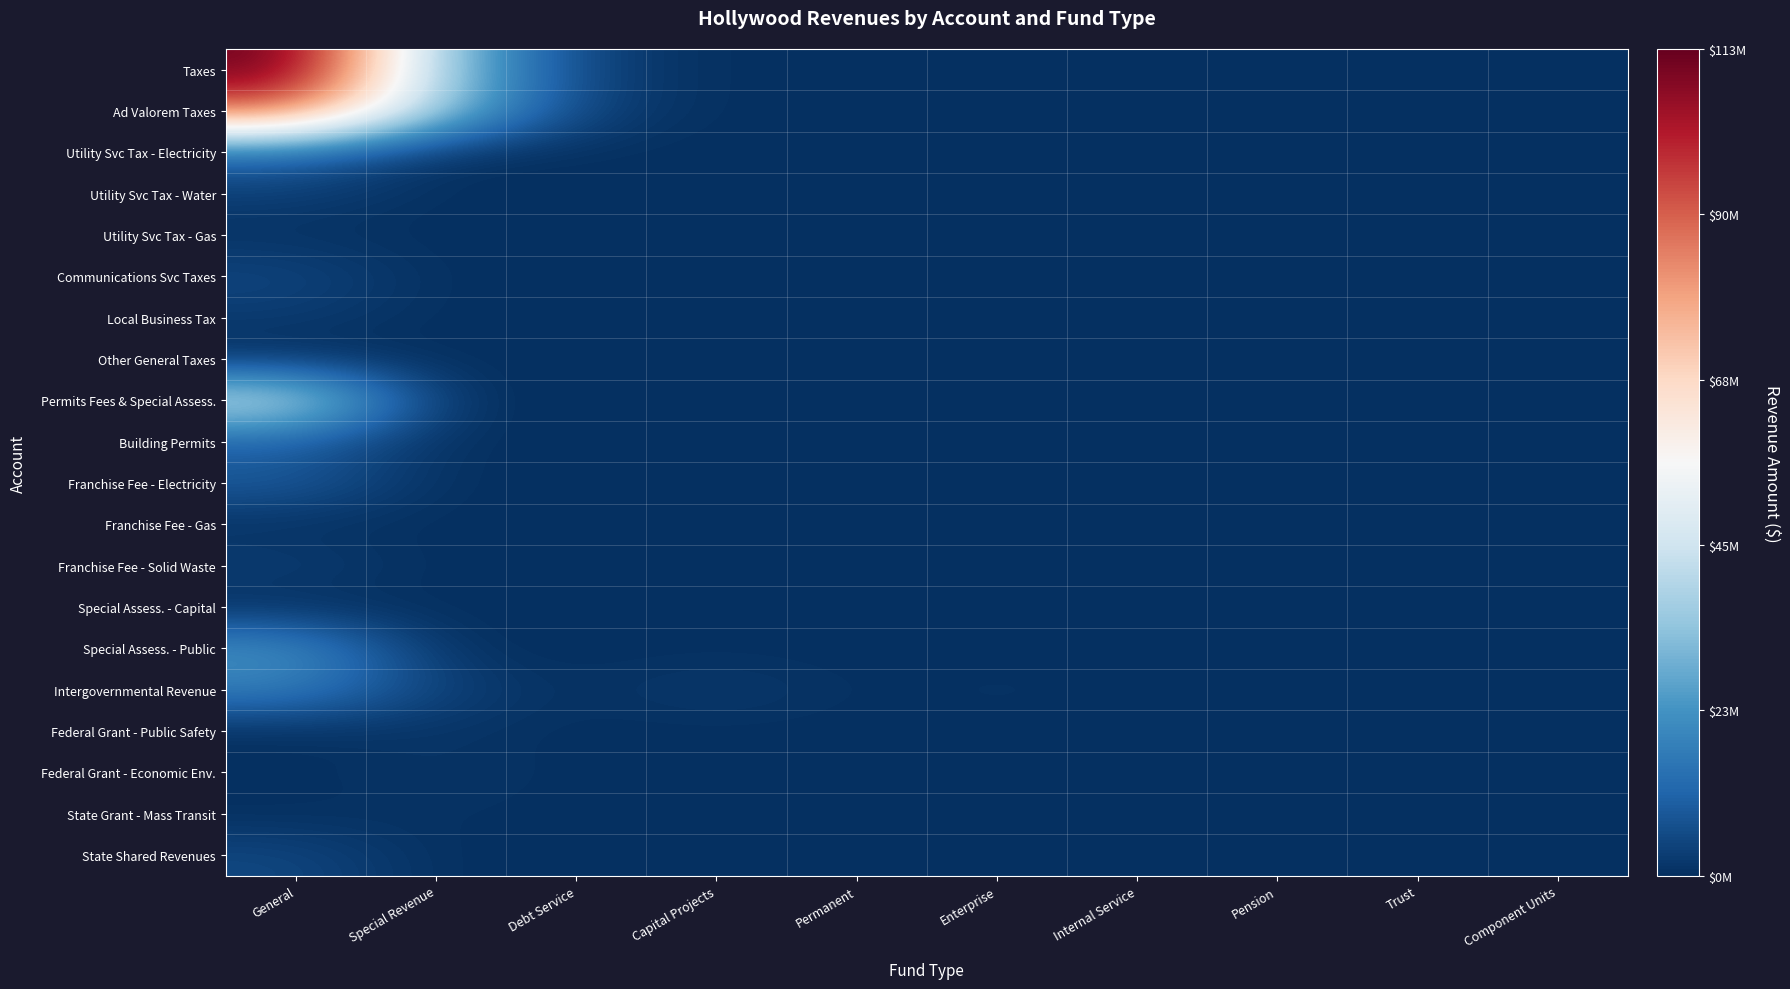

Between Special Revenue and General, which is larger?

General